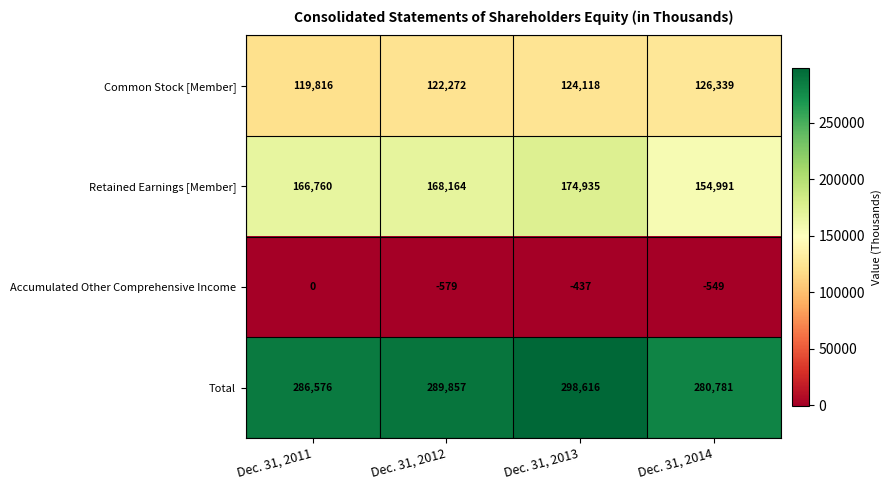

What is the sum of all Retained Earnings [Member] values?

664850